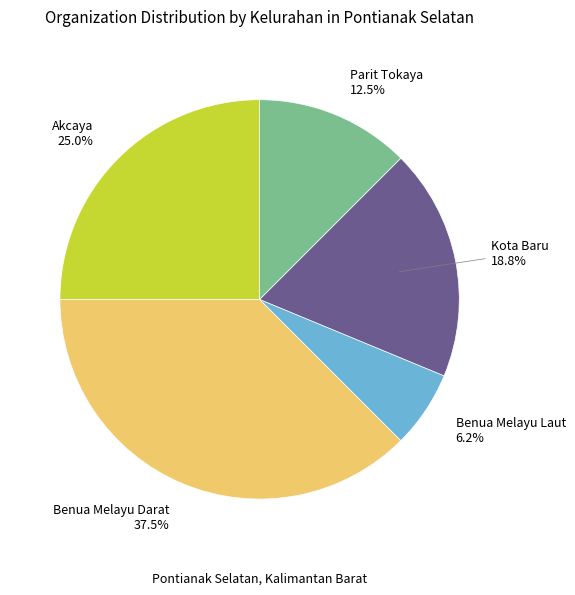

How many segments does this pie chart have?

5